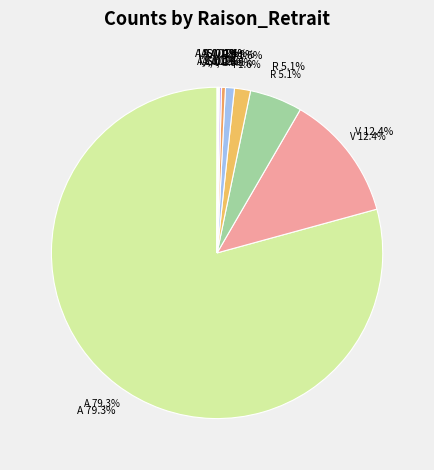

How much of the chart is everything except I, S?

99.9%